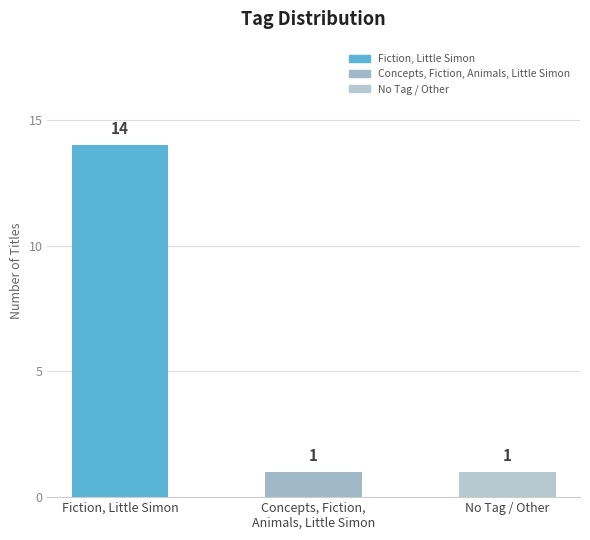

What is the greatest value displayed?

14